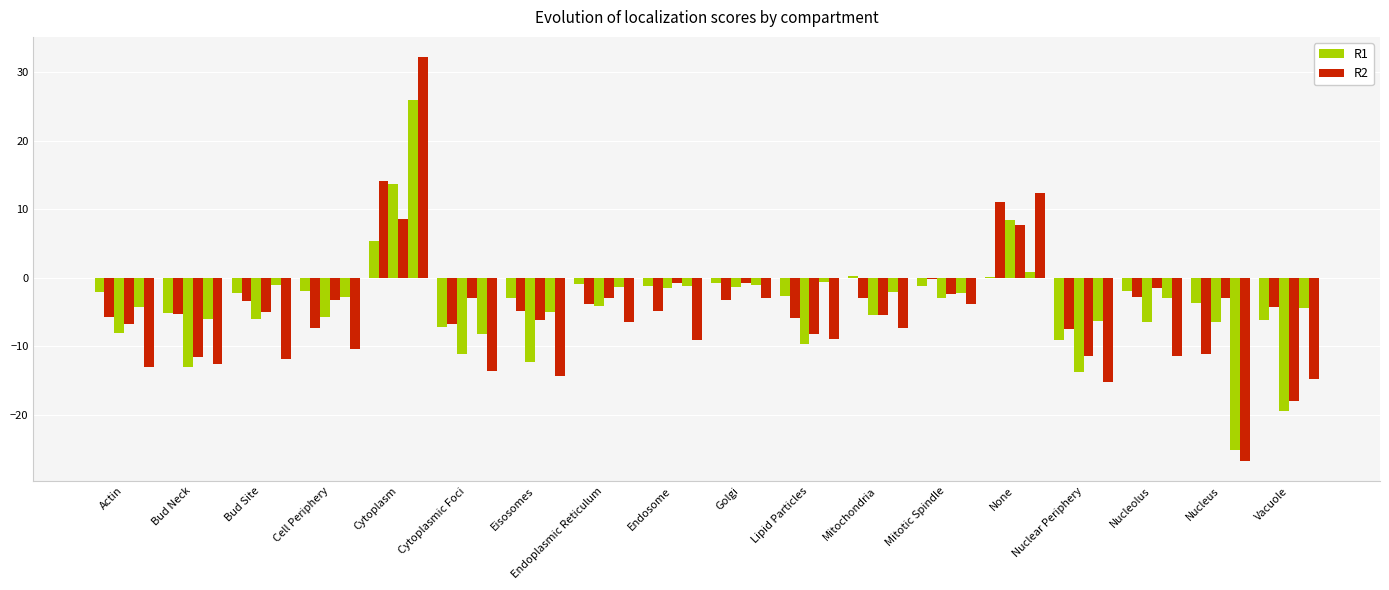

How many data points does each series have?

18